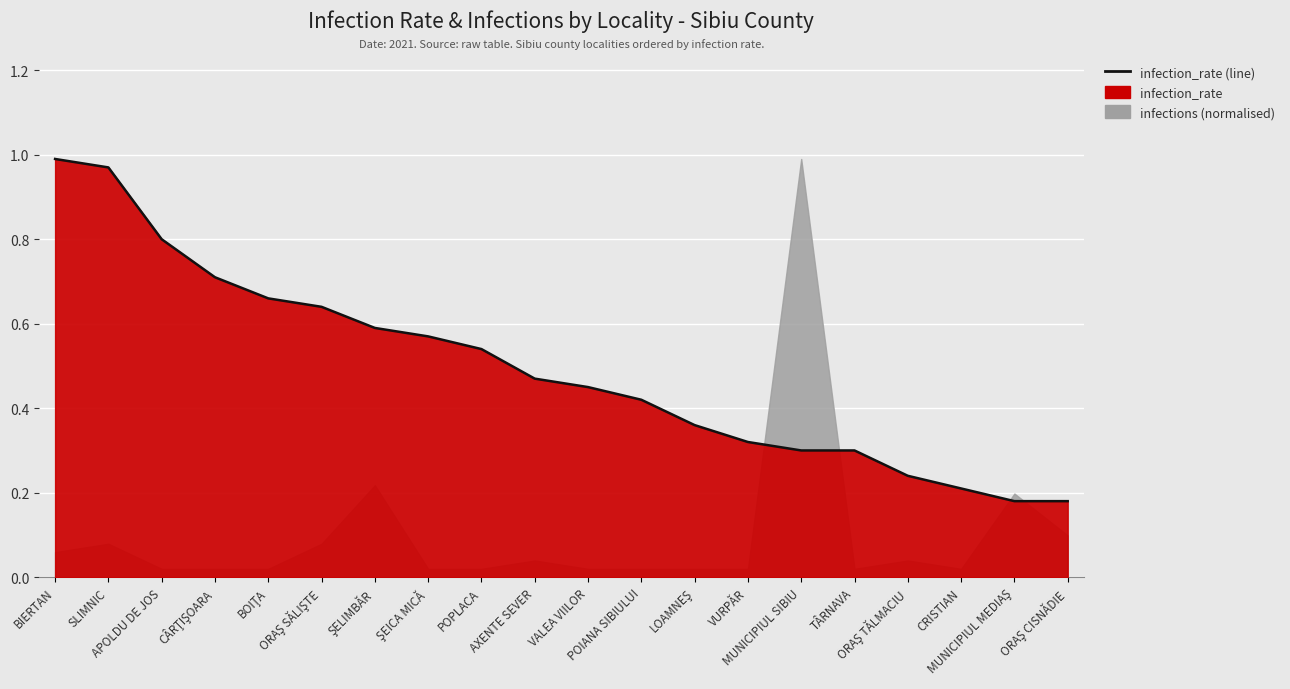

Reading left to right, transcribe all the data shown in this chart.

1.0	1.0	0.8	0.7	0.7	0.6	0.6	0.6	0.5	0.5	0.5	0.4	0.4	0.3	0.3	0.3	0.2	0.2	0.2	0.2